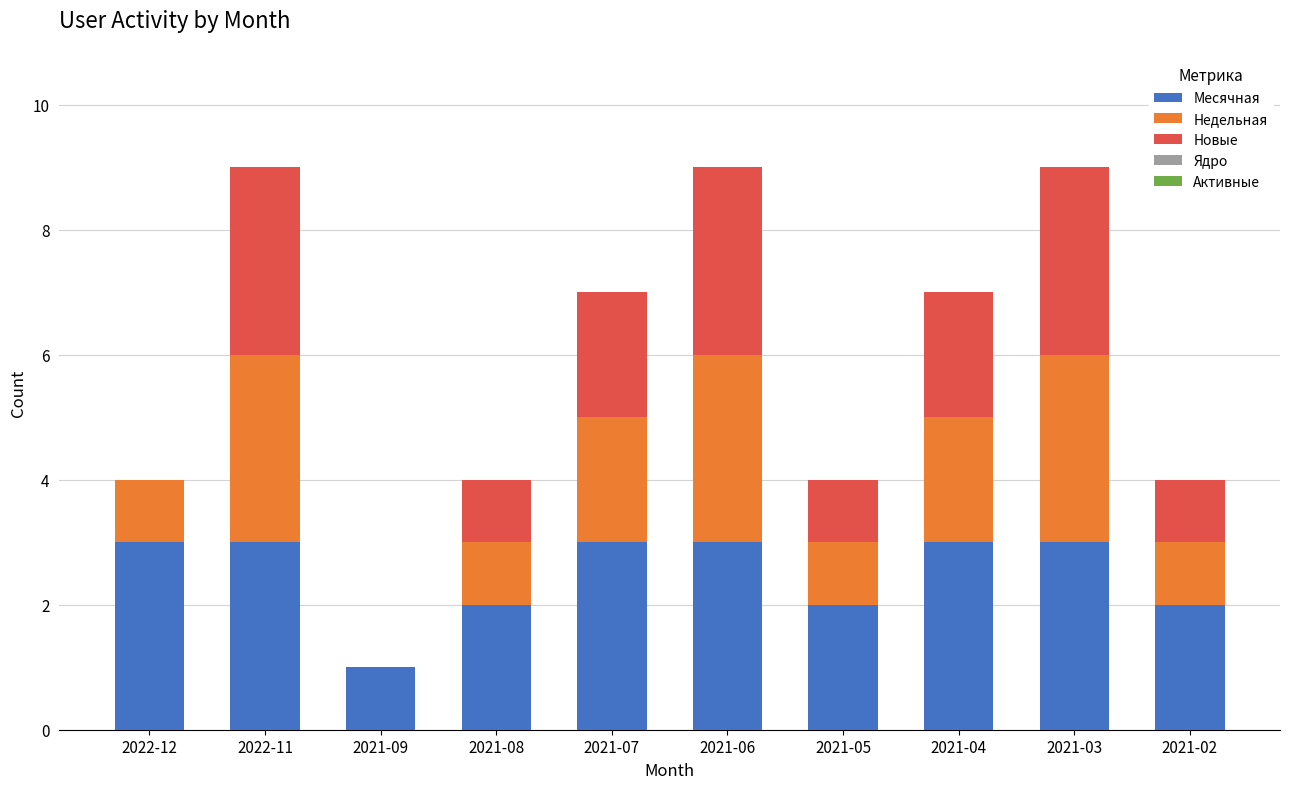

Reading left to right, list the values for the Месячная series.

2022-12=3	2022-11=3	2021-09=1	2021-08=2	2021-07=3	2021-06=3	2021-05=2	2021-04=3	2021-03=3	2021-02=2